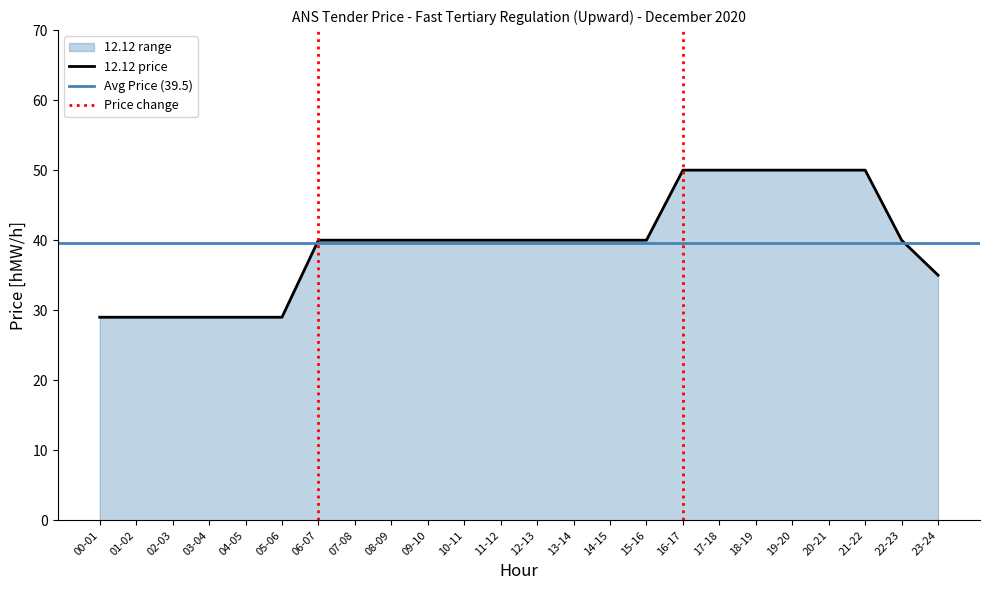

Which category has the lowest value across all series?

00-01